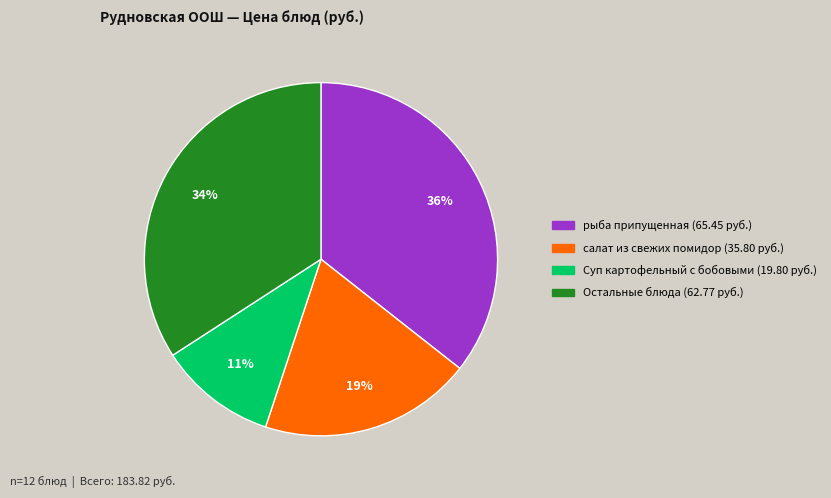

To the nearest percent, what is the difference between the largest and smallest slice percentages?

25%